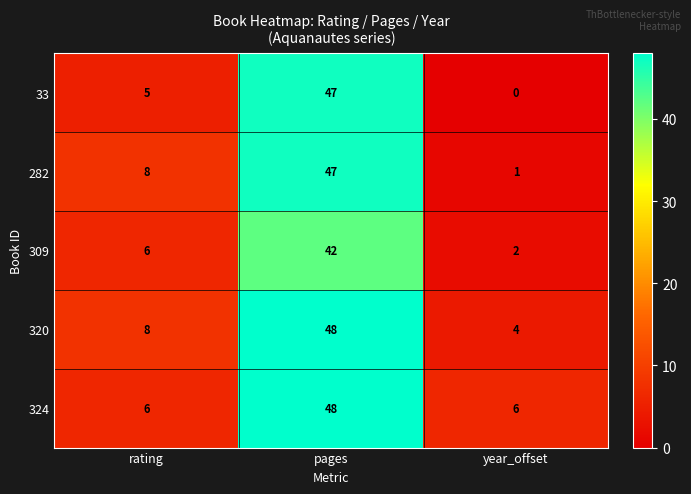

Rank the categories by 320 value from lowest to highest.

year_offset, rating, pages